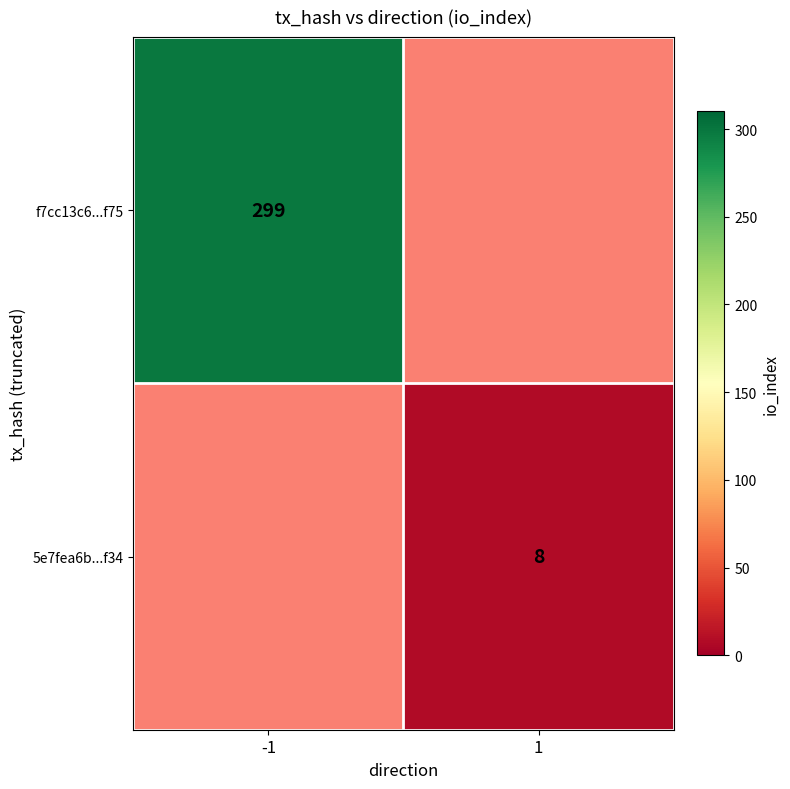

At how many categories does at least one series exceed 192?

1